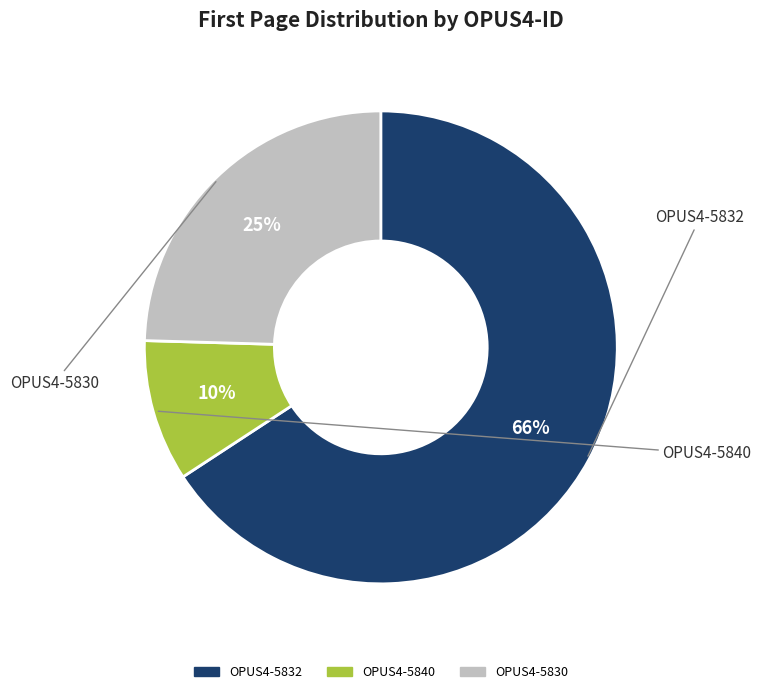

How many segments does this pie chart have?

3